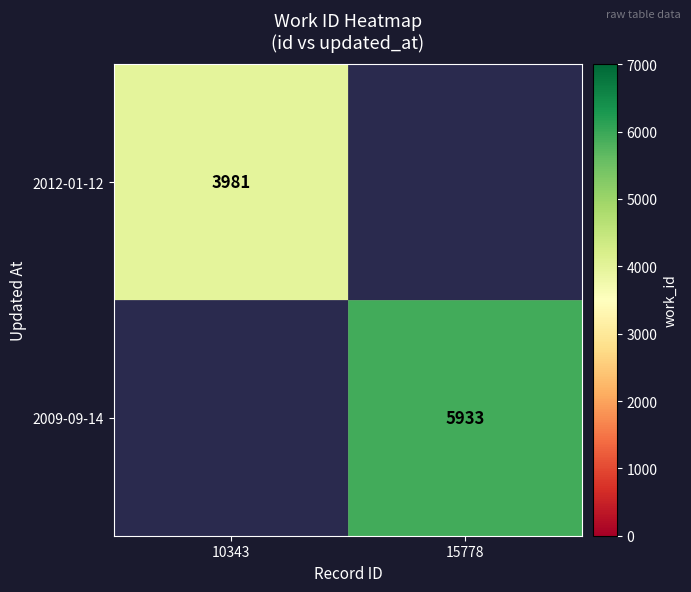

What is the smallest value displayed?

3981.0